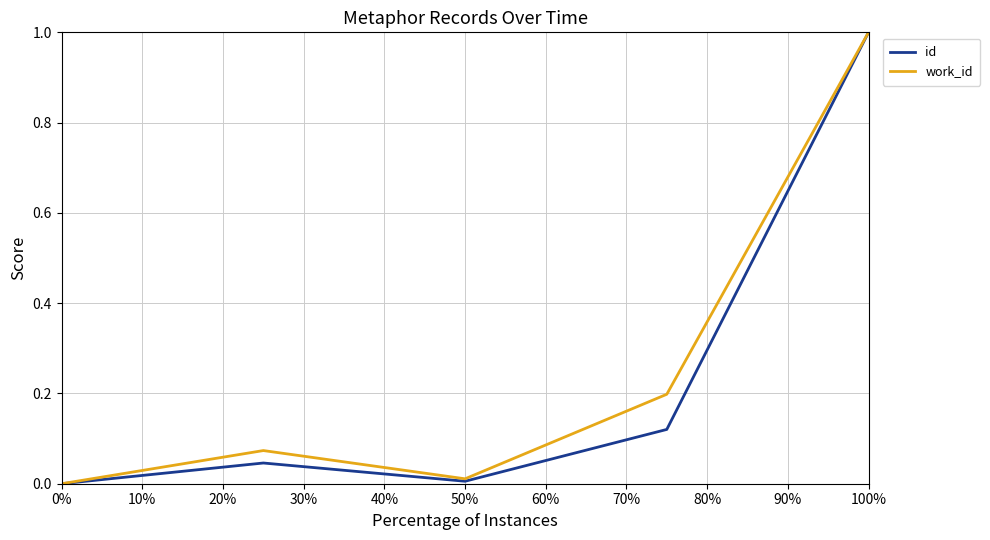

What is the sum of all id values?

1.2